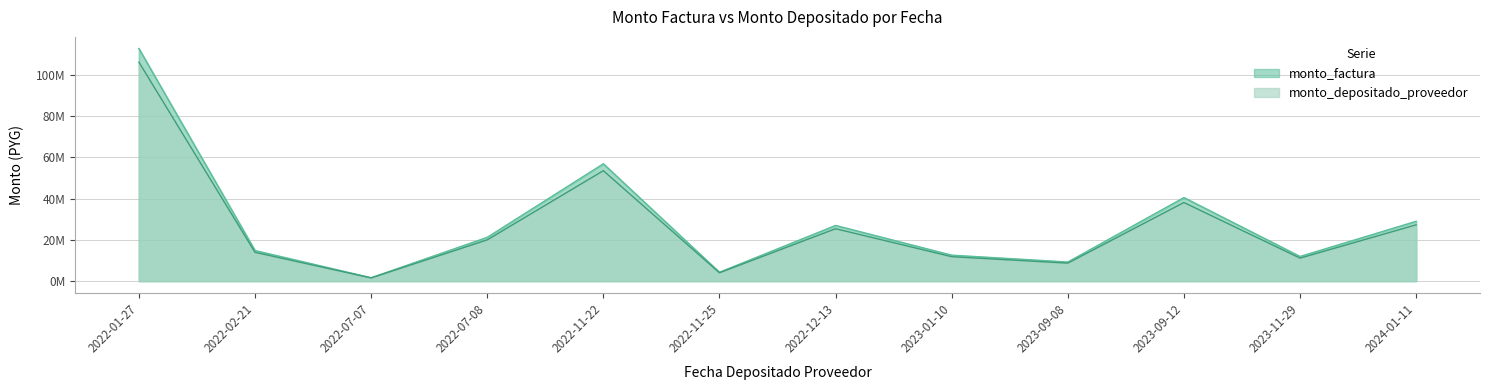

Is it true that monto_depositado_proveedor equals 37666157 at 2022-12-13?

False